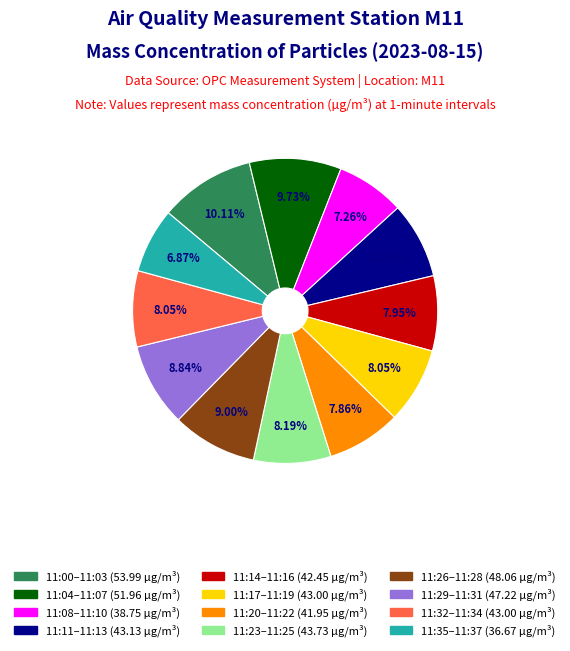

Is there a majority slice in this chart?

No